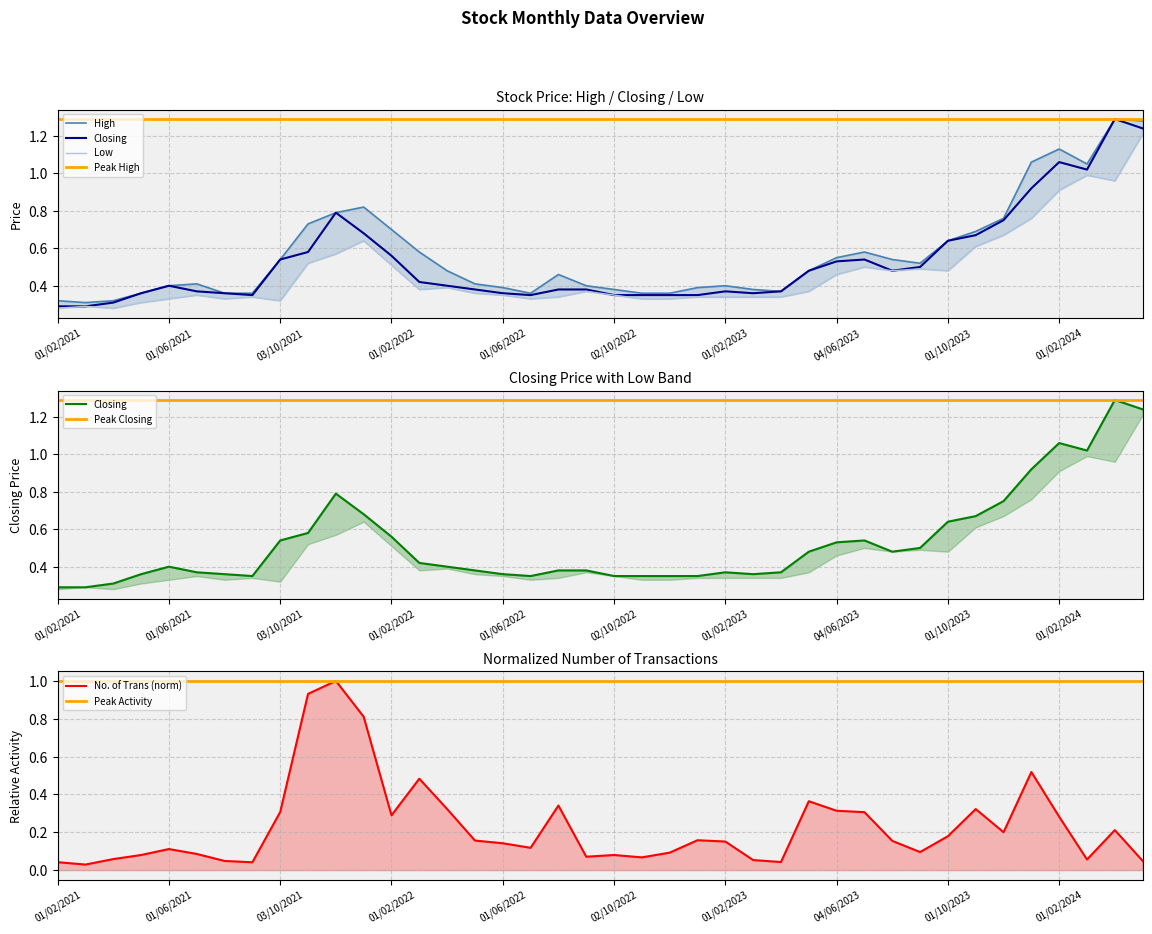

True or false: Low has more than 1 interior local peaks.

True